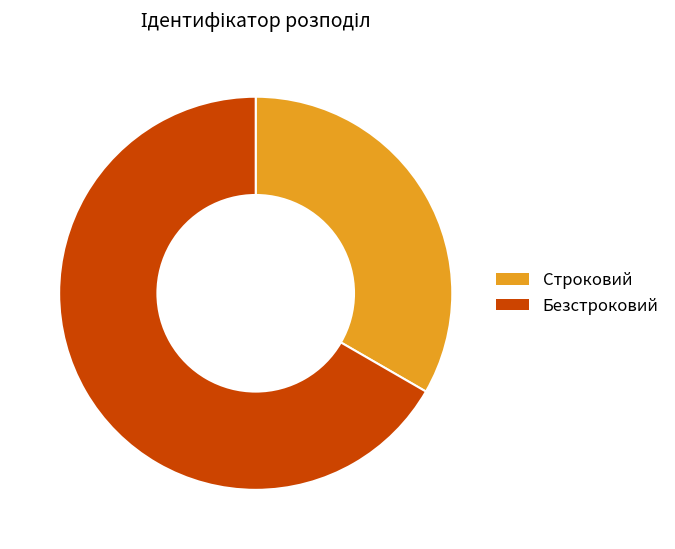

How many segments does this pie chart have?

2